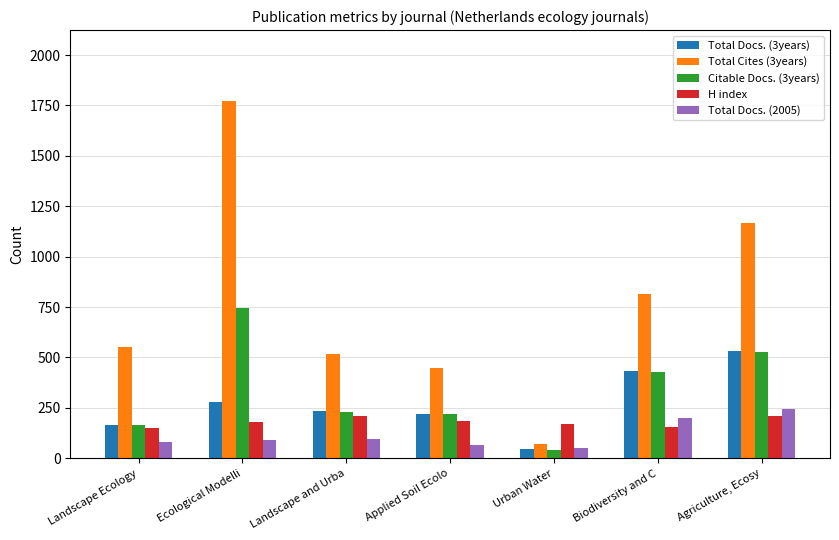

What is the approximate value of H index at Biodiversity and C?

153